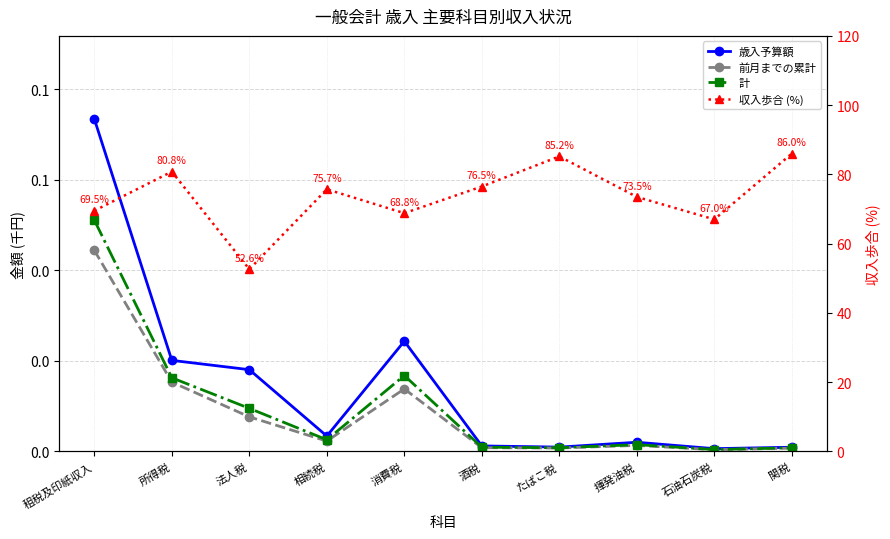

What is the value of the 収入歩合 (%) point at the 6th from the left?

76.5